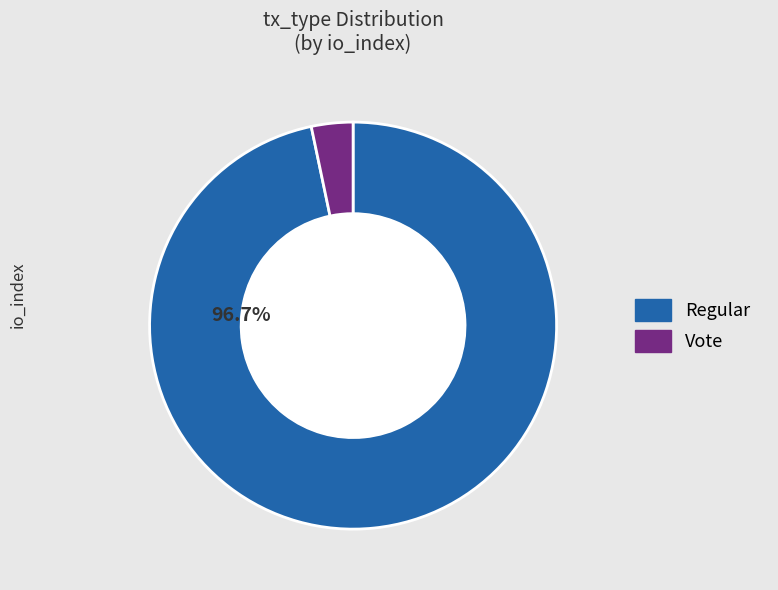

Count the number of slices in the pie.

2